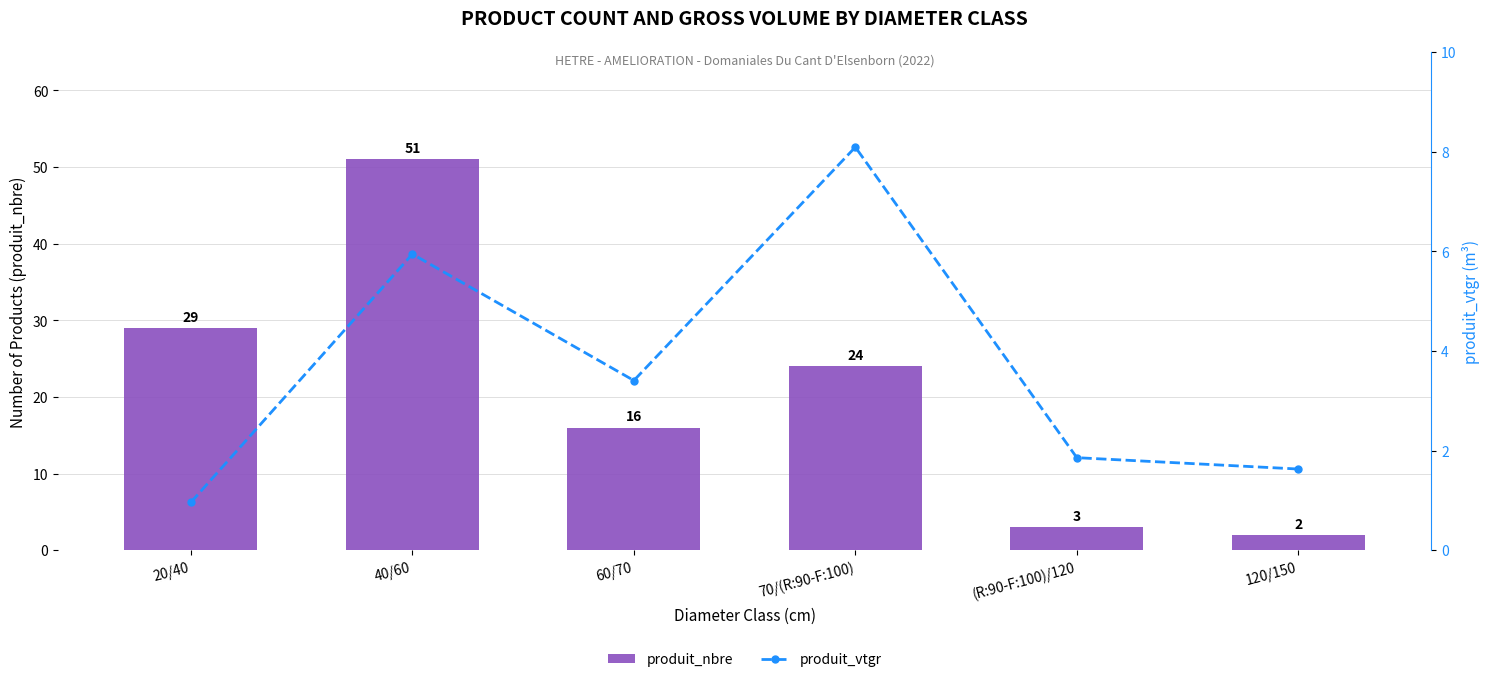

The value of produit_nbre at 20/40 is 29.0. True or false?

True